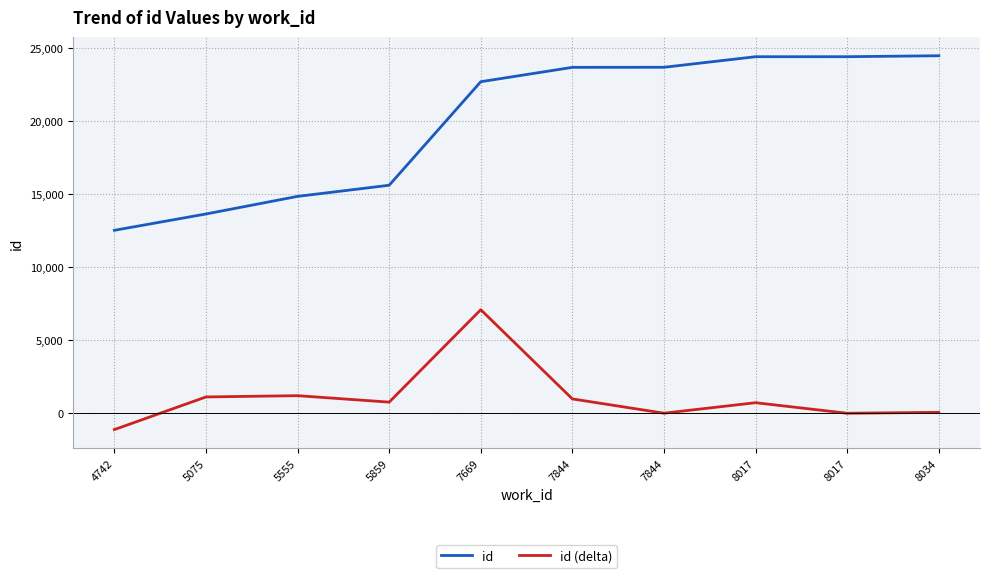

How many lines are shown in the chart?

2